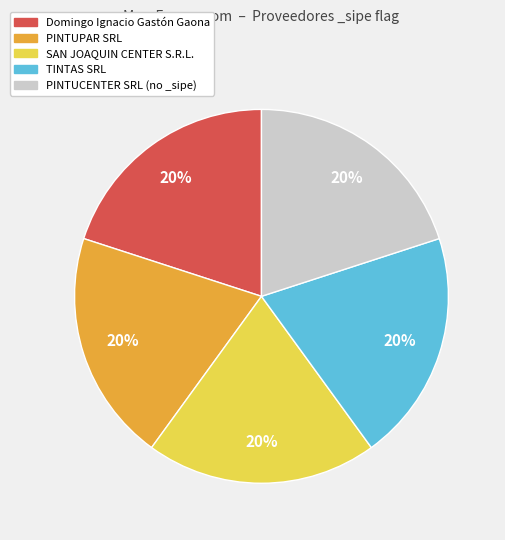

To the nearest percent, what is the difference between the largest and smallest slice percentages?

0%